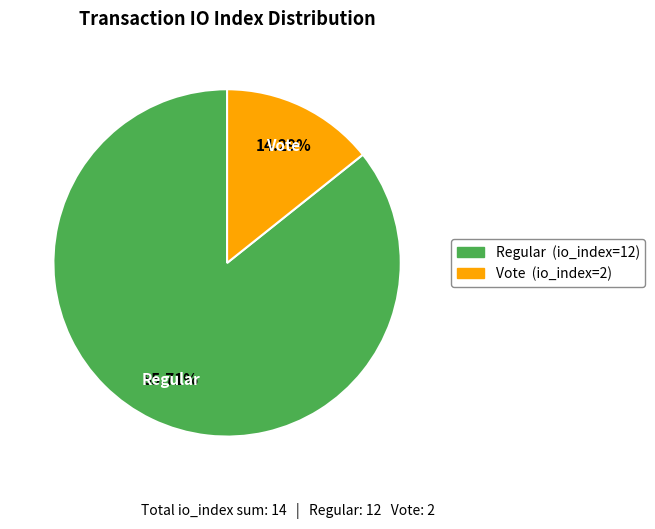

To the nearest percent, what percentage of the pie is Regular (io_index=12)?

86%